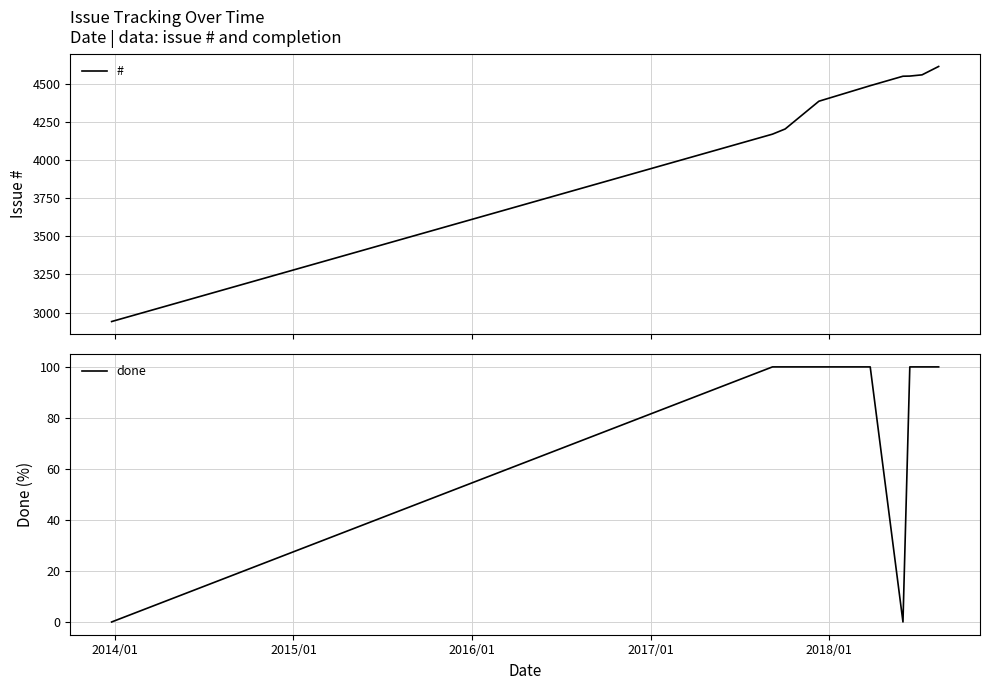

True or false: done and # cross at least once.

False